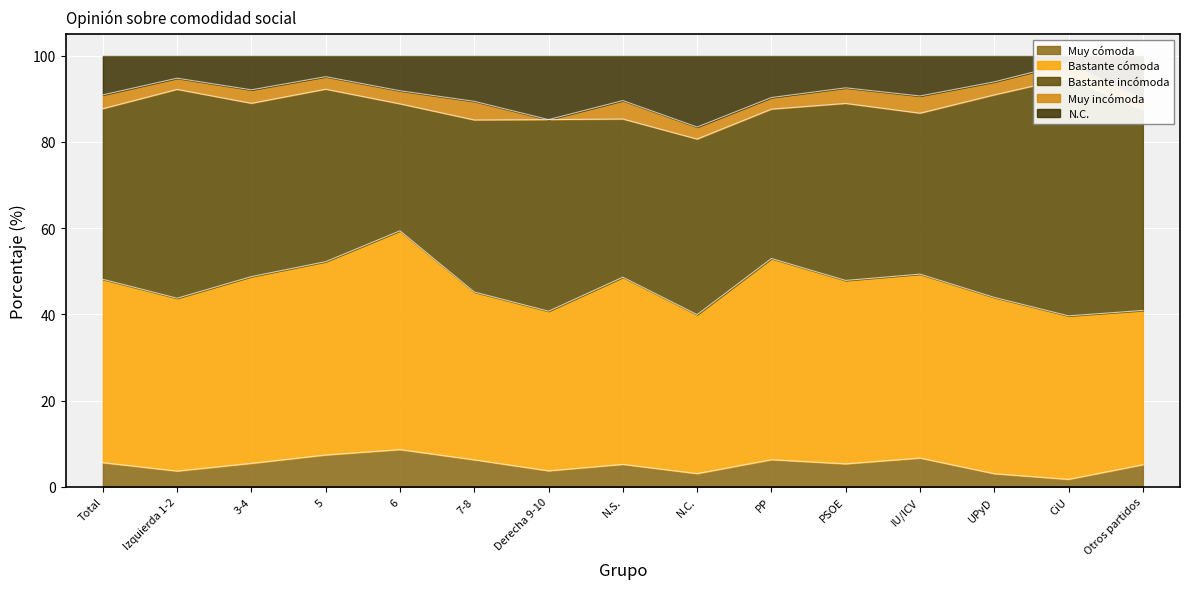

The Bastante incómoda series shows 92.3 at CiU. True or false?

False